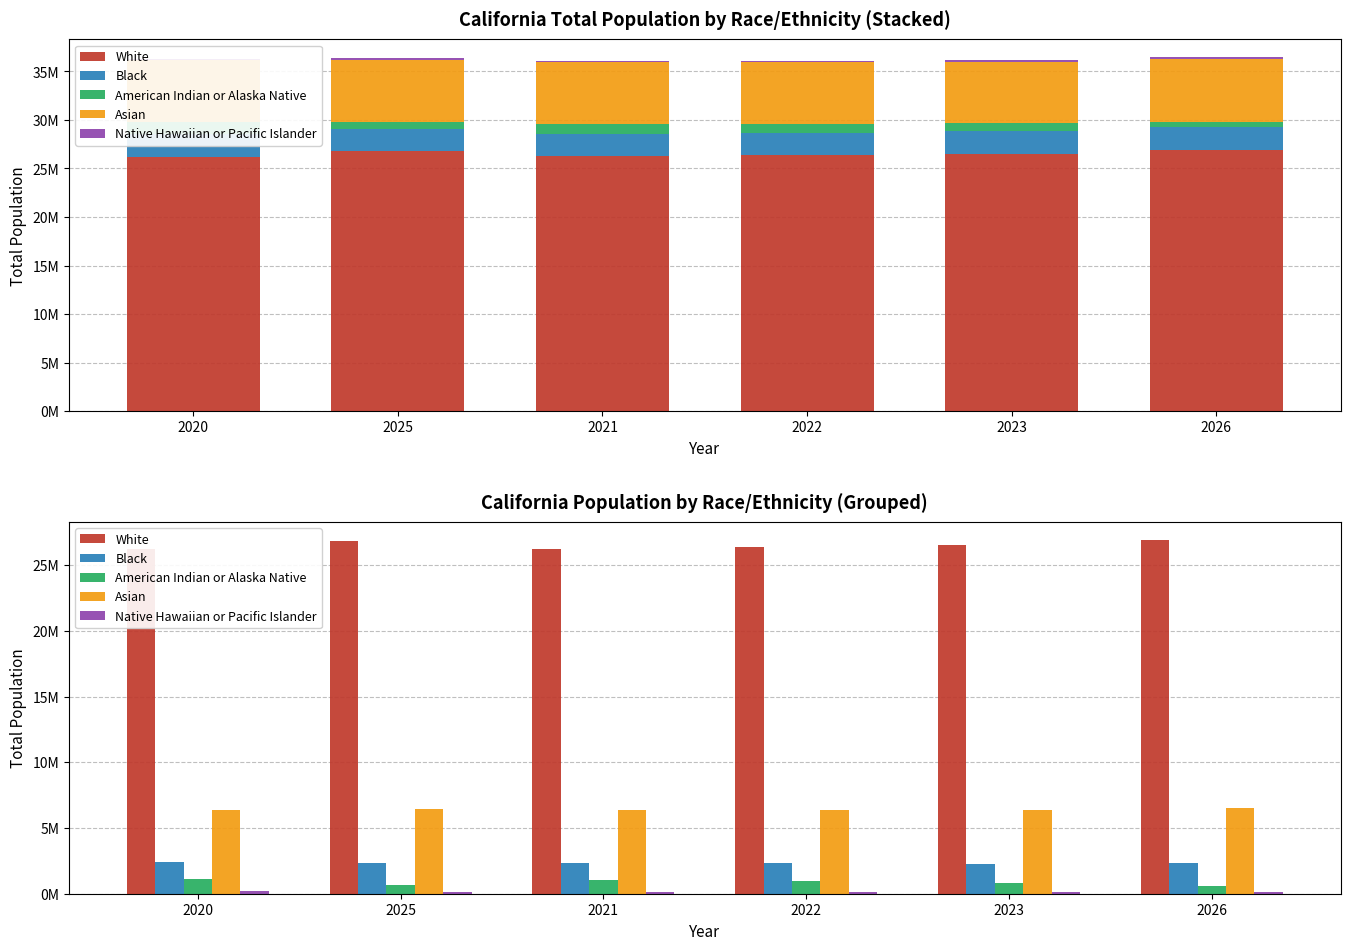

What is the value of the White bar at the 1st from the left?

26206440